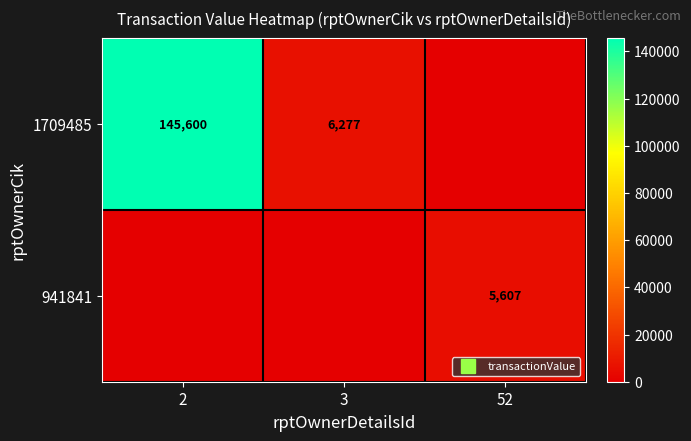

What is the difference between the 1709485 values at 52 and 2?

145600